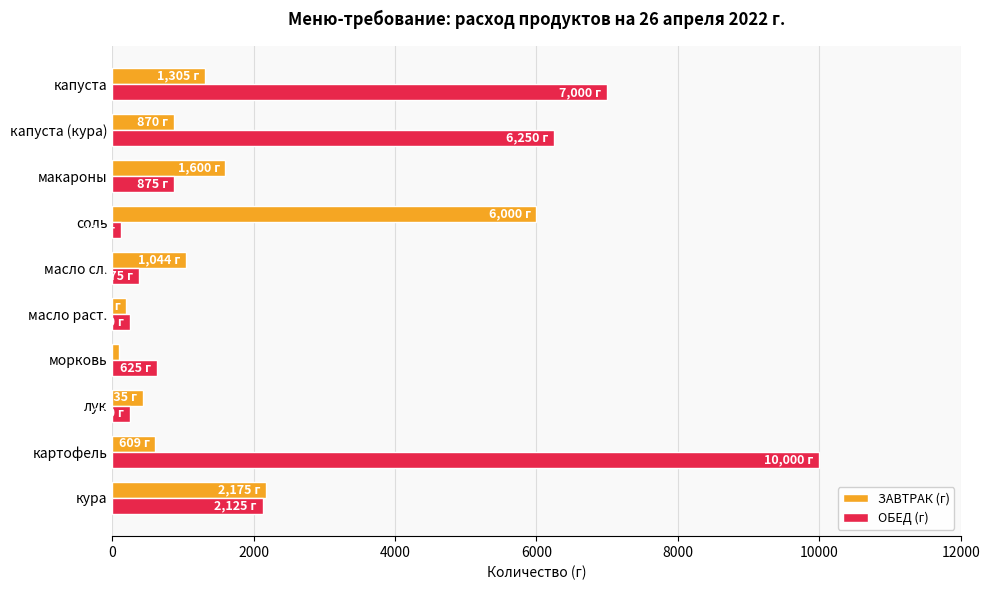

Count the number of categories in the chart.

10